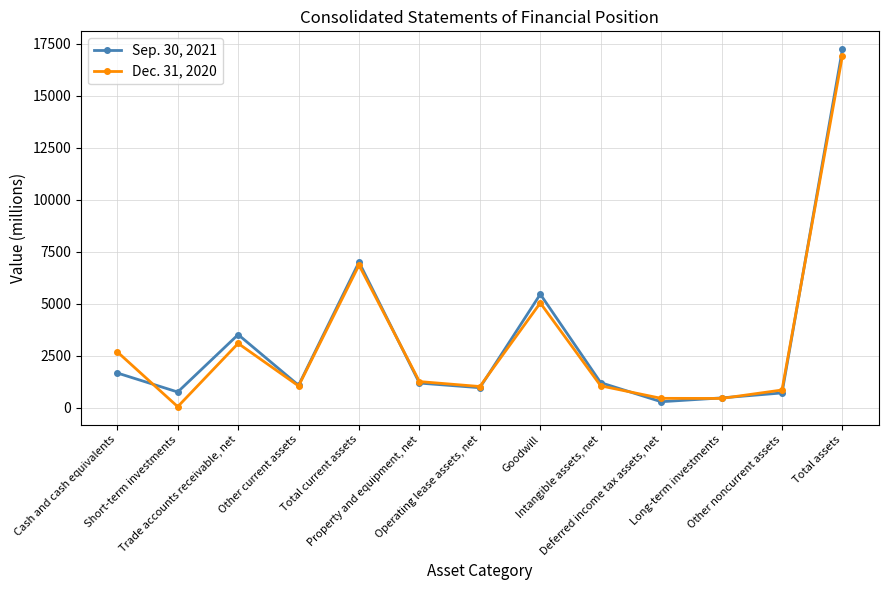

What is the greatest value displayed?

17232